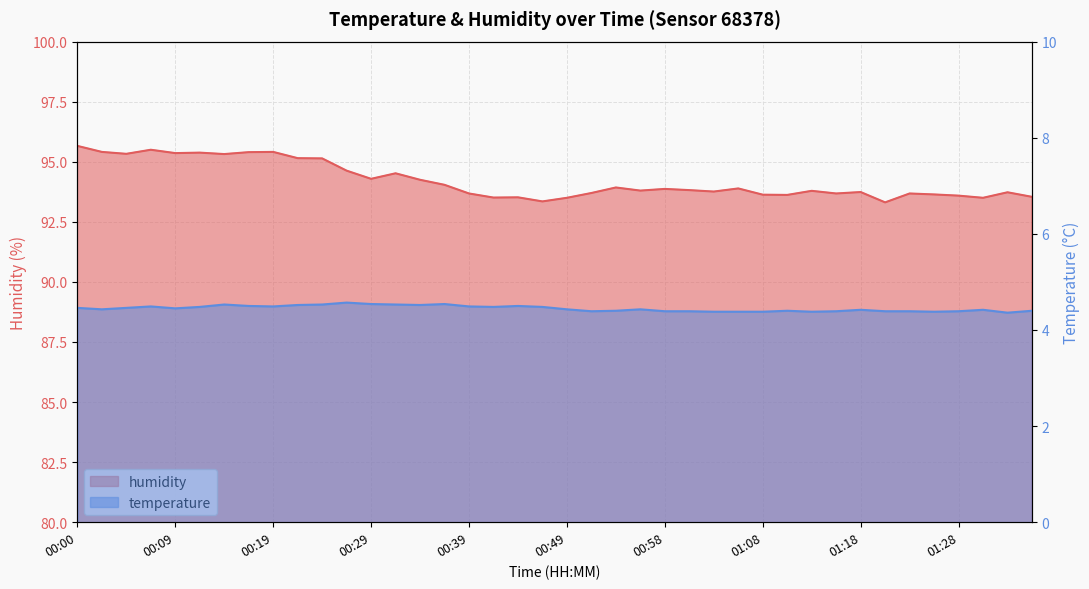

What is the average value of the temperature series?

4.4